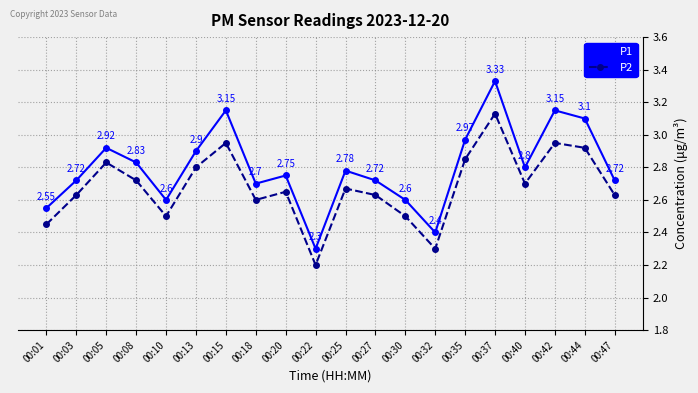

List the series in order of their peak value, lowest first.

P2, P1